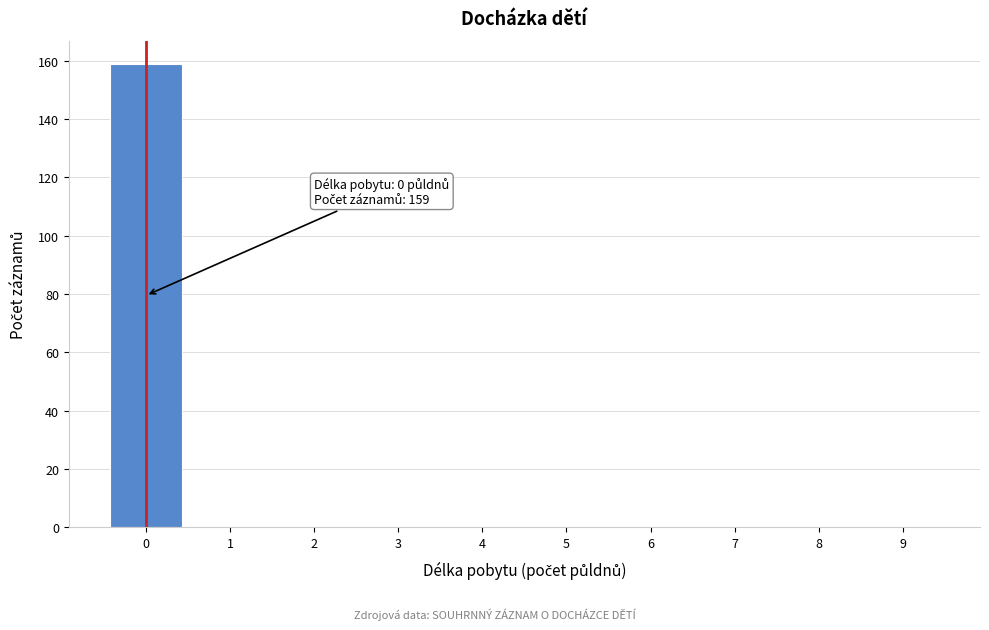

Reading left to right, list all the values displayed in this chart.

0=159	1=0	2=0	3=0	4=0	5=0	6=0	7=0	8=0	9=0